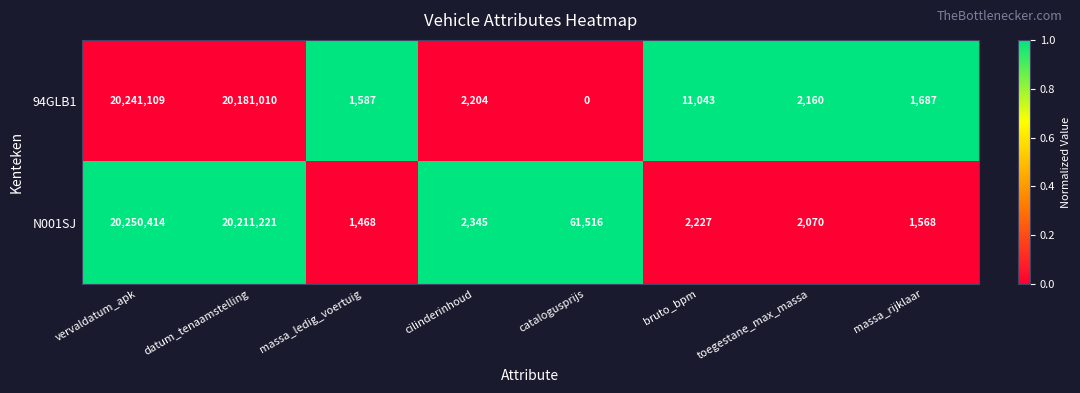

What is the sum of all 94GLB1 values?

40440800